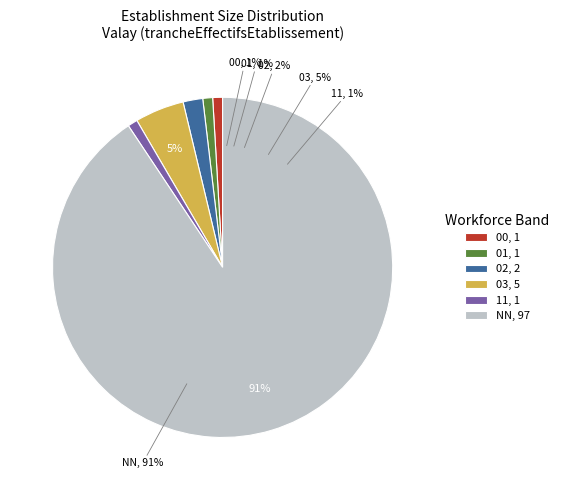

How many slices are in this pie chart?

6